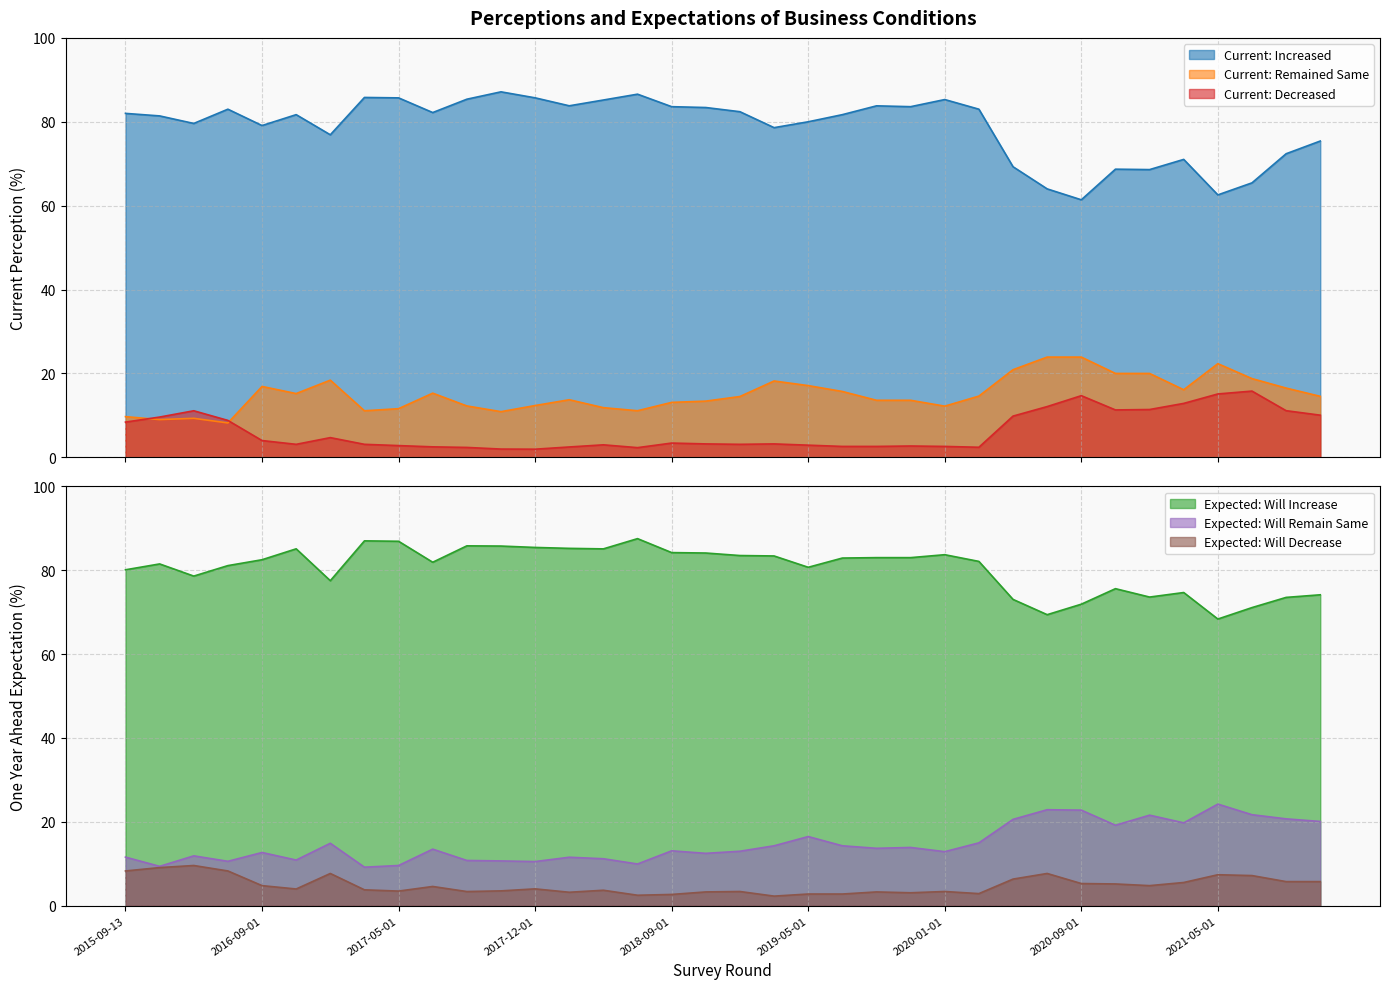

Where is Expected: Will Remain Same nearest to the value 16?

2019-05-01